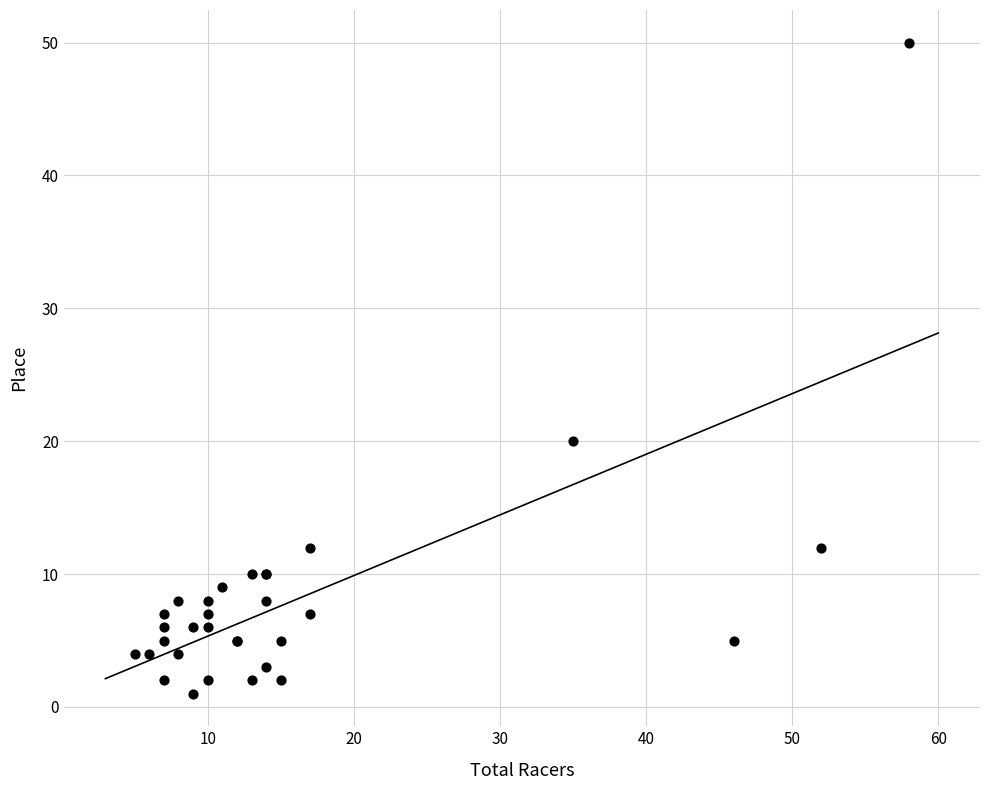

What Y value in the scatter plot is closest to 25?

20